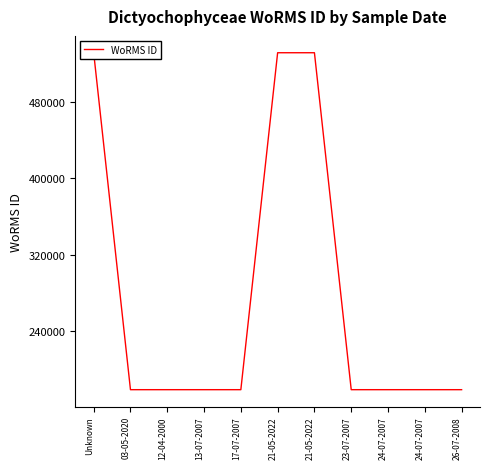

The value at 21-05-2022 is 531445. True or false?

True